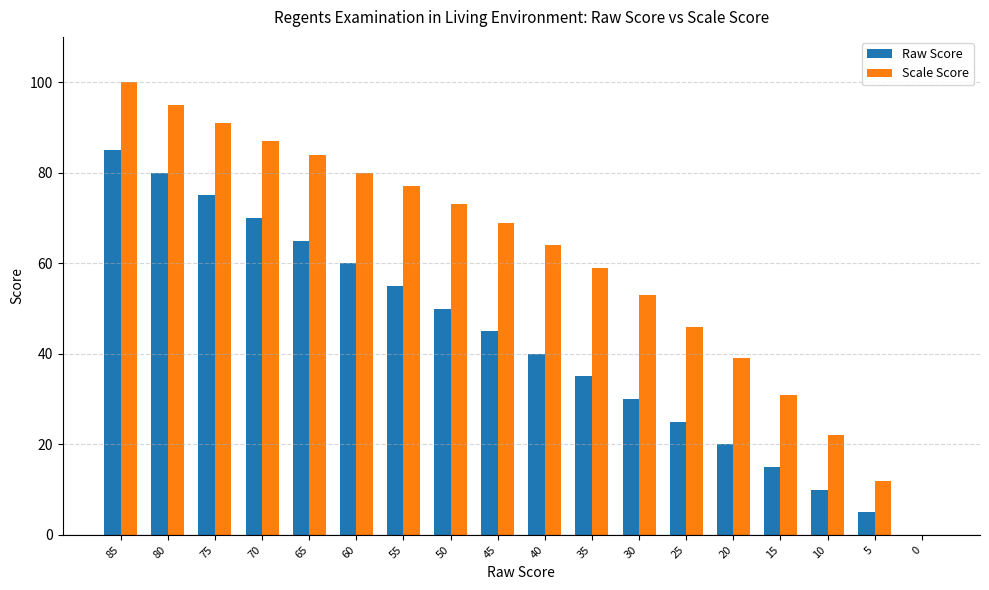

What is the sum of all Raw Score values?

765